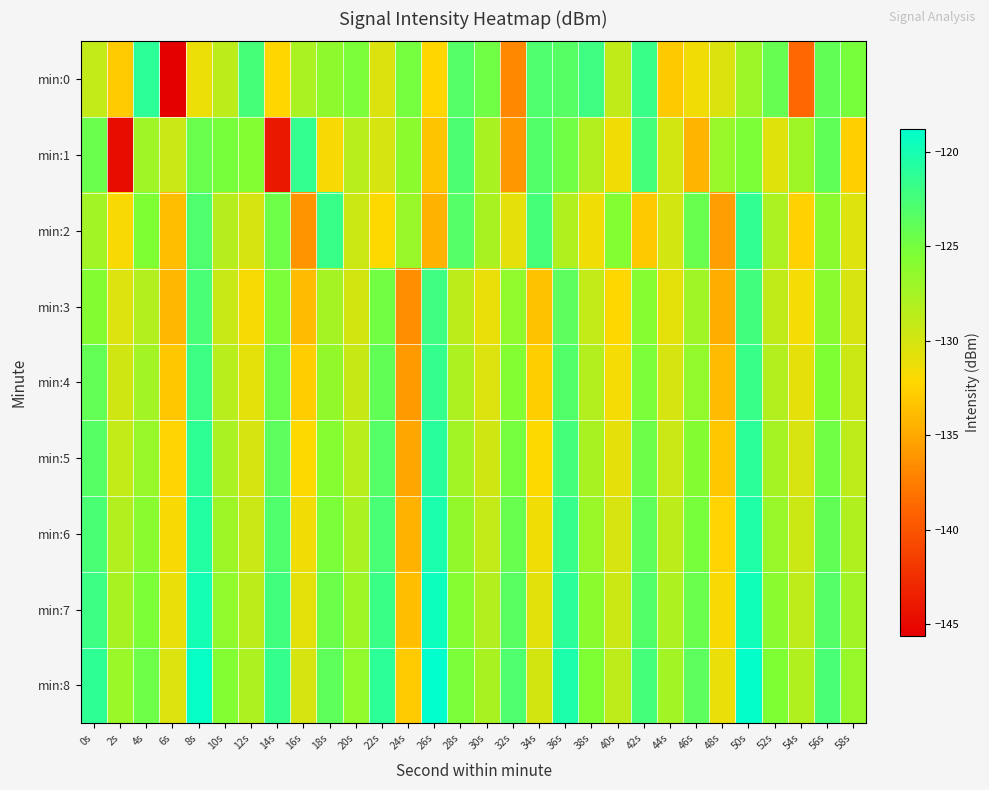

Count the number of categories in the chart.

30